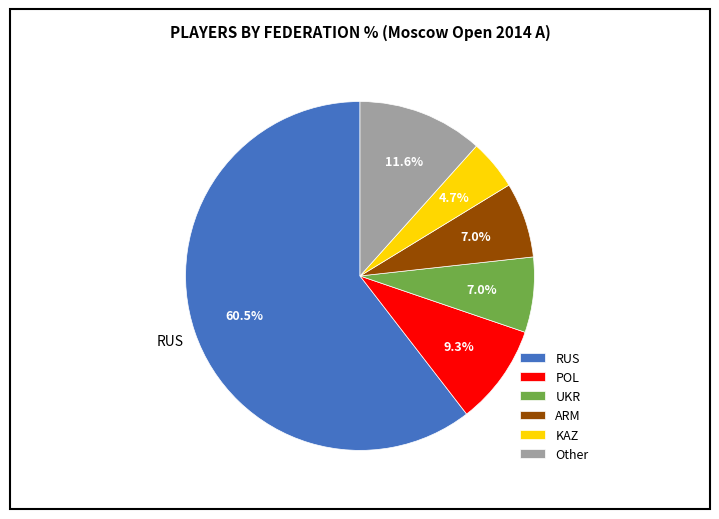

To the nearest percent, what is the average slice percentage?

17%